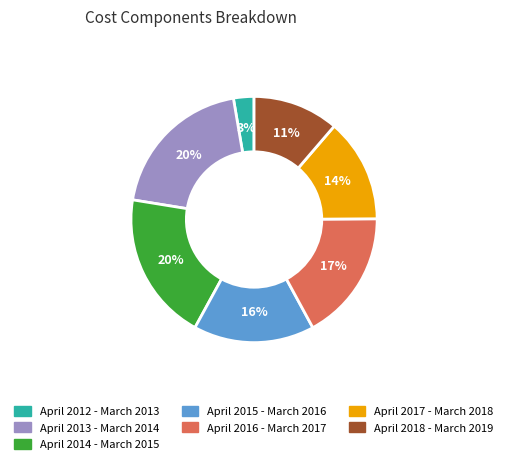

Count the number of slices in the pie.

7